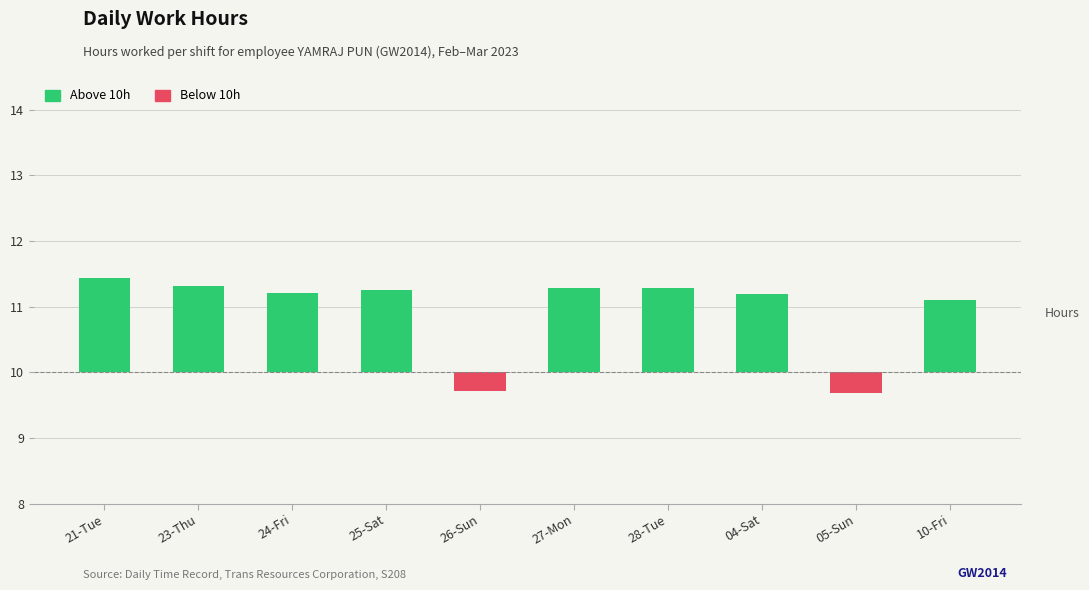

The value of Above 10h (Surplus) at 27-Mon is 0.6. True or false?

False